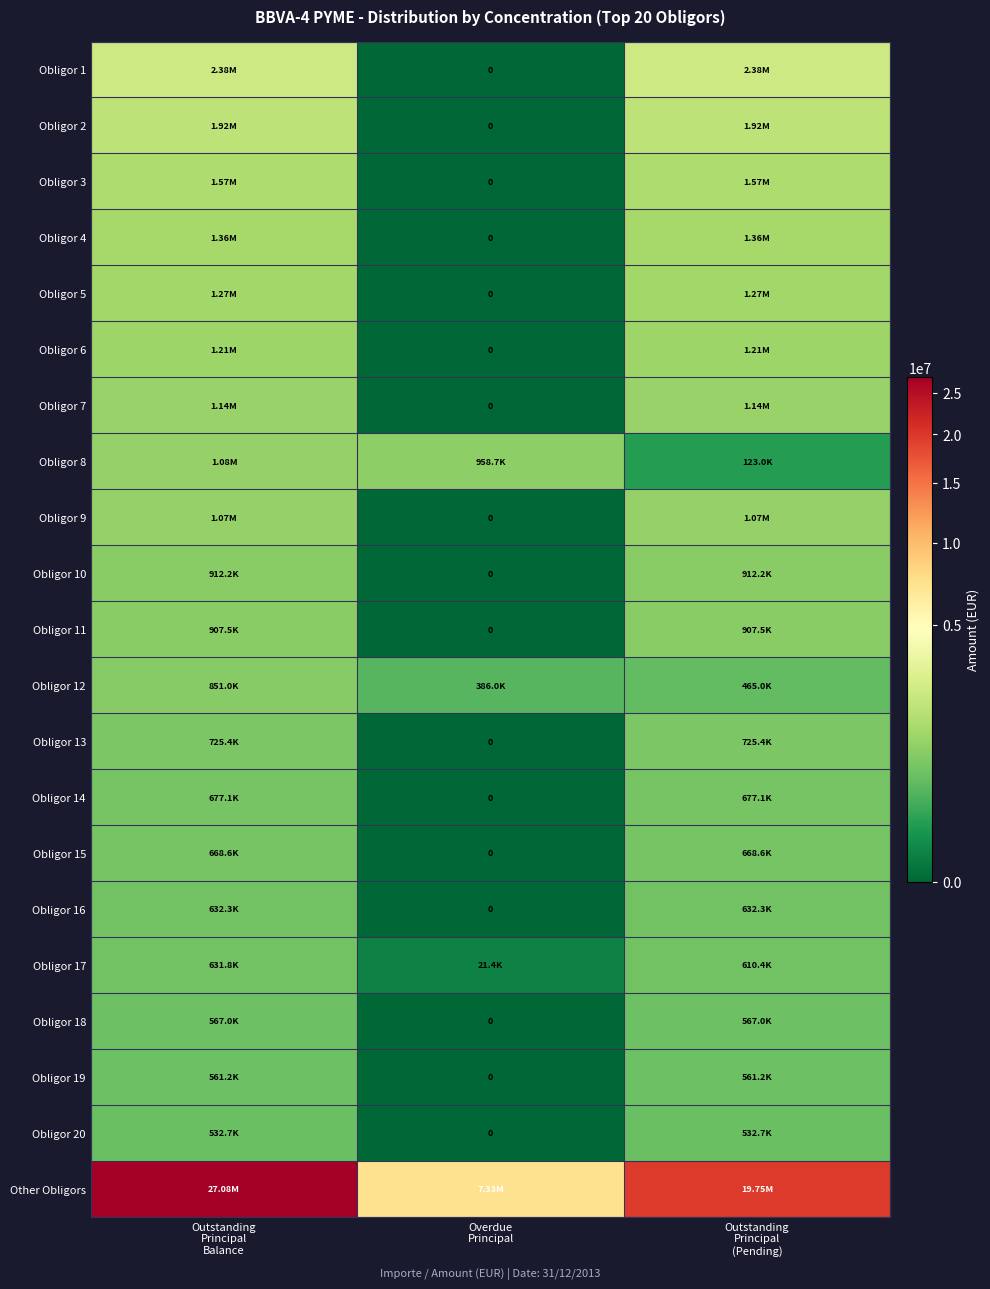

What is the spread (max minus min) of values at Outstanding
Principal
(Pending)?

19622253.2